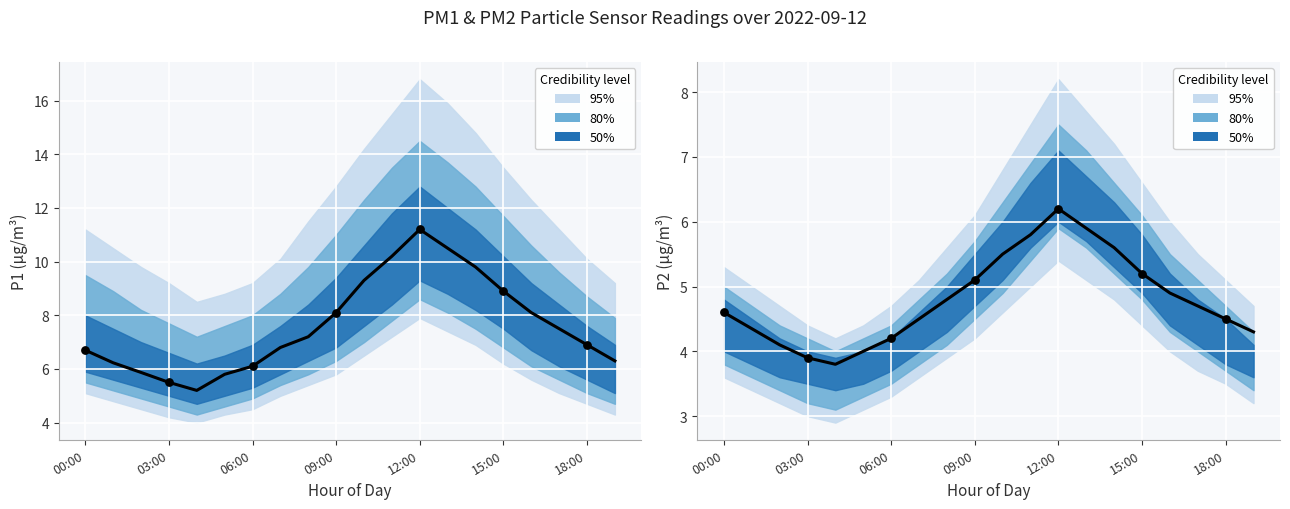

Is the value of P1 observed at 8 greater than the value of P2 observed at 03:00?

Yes